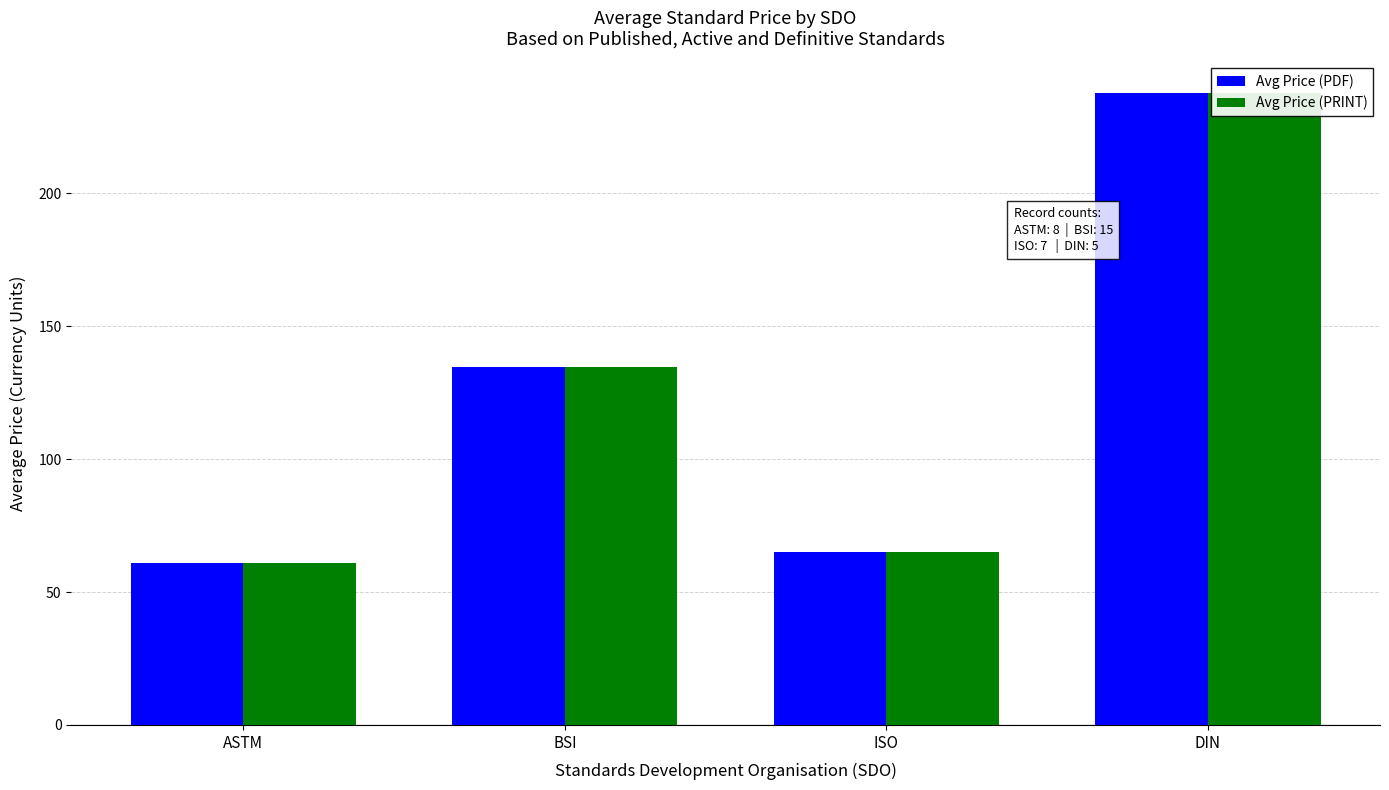

What are all the series names shown in the legend?

Avg Price (PDF), Avg Price (PRINT)